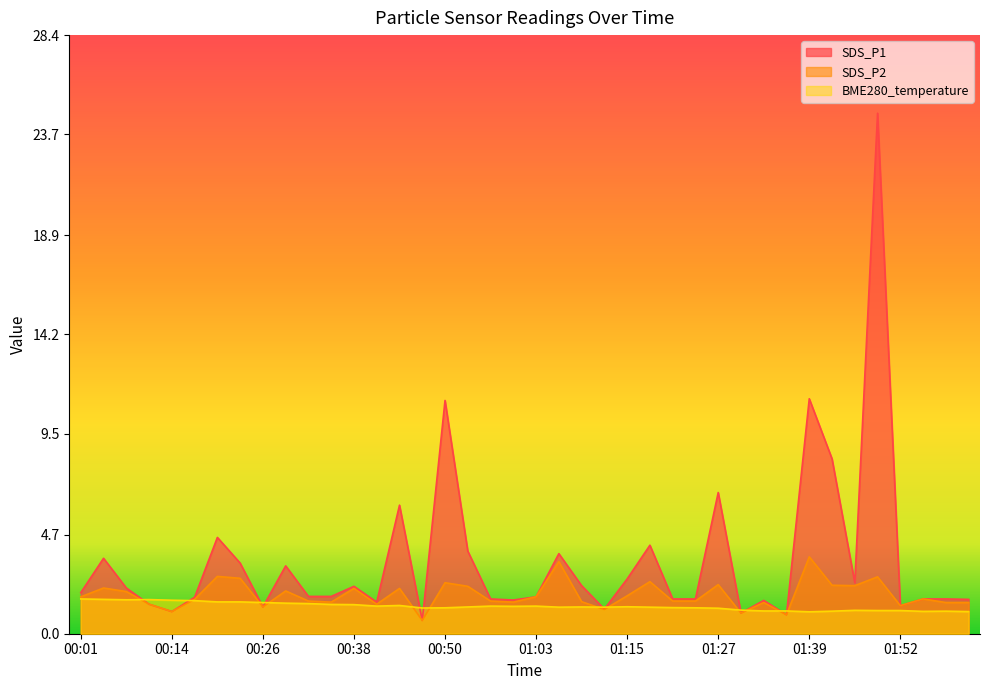

Where does the SDS_P2 series first go above 1?

00:01